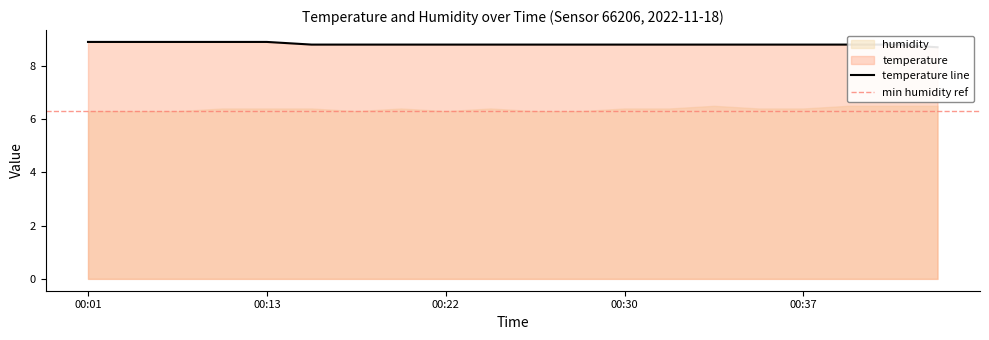

How many lines are shown in the chart?

2